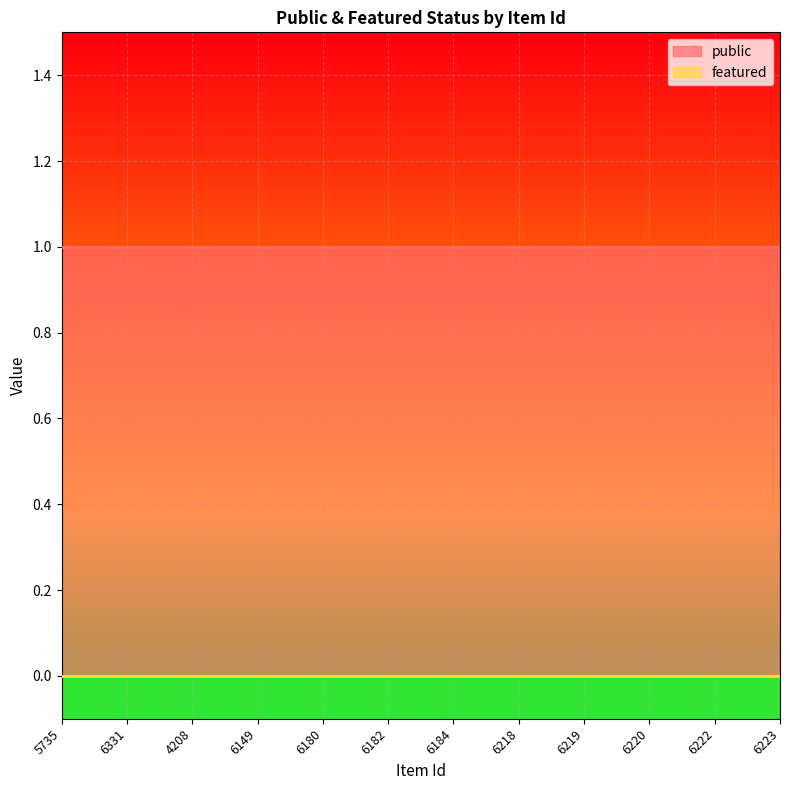

The public series shows 1 at 6223. True or false?

True